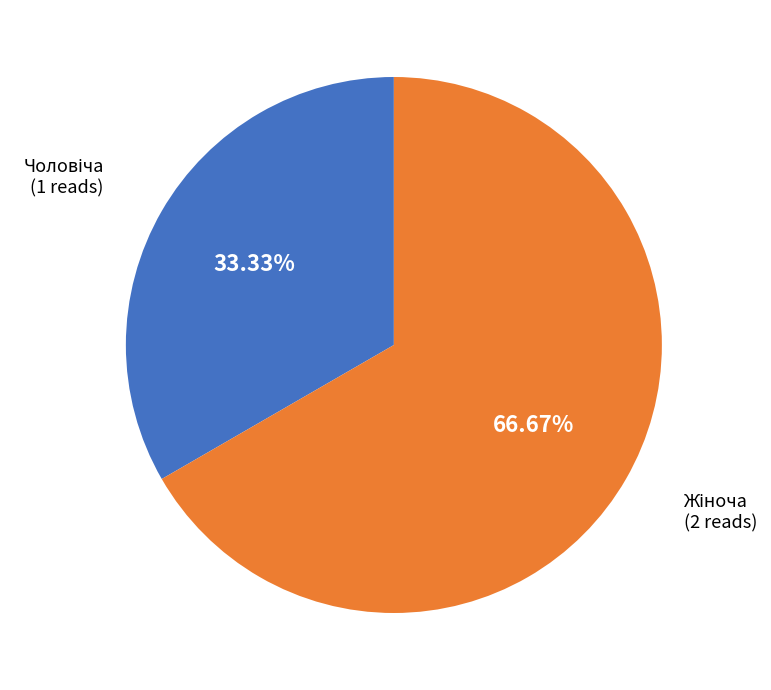

To the nearest percent, what is the average slice percentage?

50%